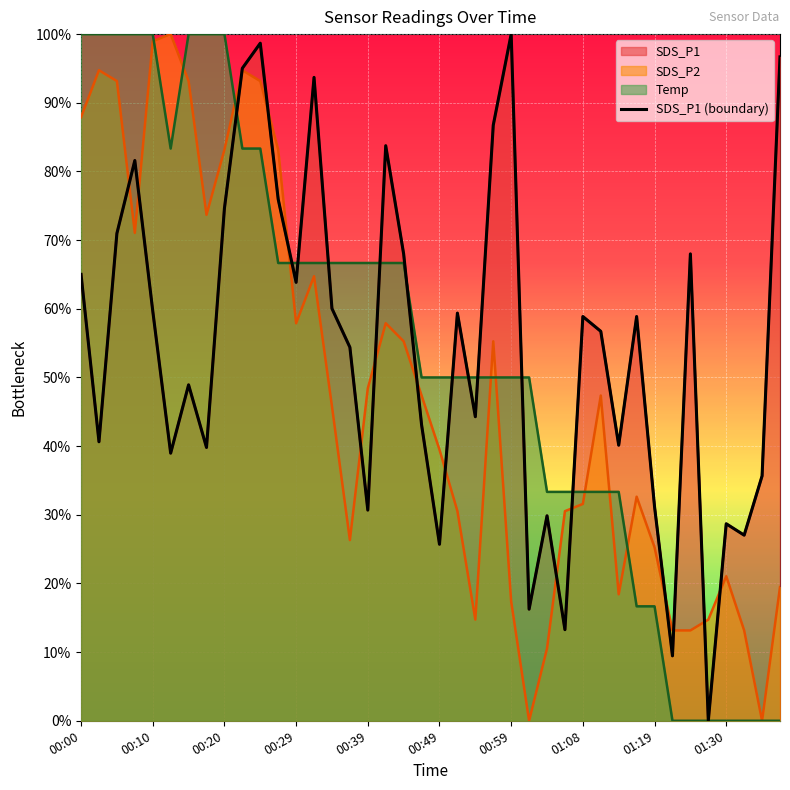

What is the change in value from 29 to 34?

+0.1